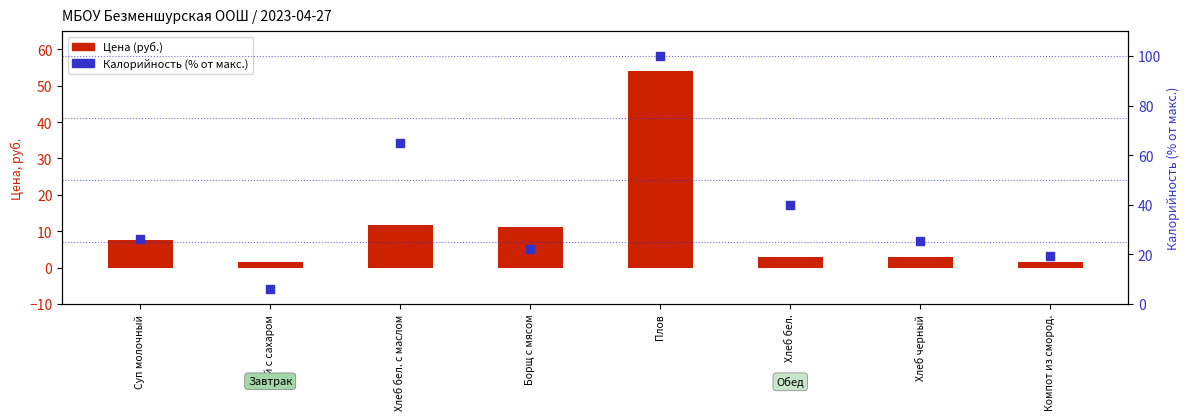

Which series reaches the maximum Y coordinate?

Калорийность (% от макс.)